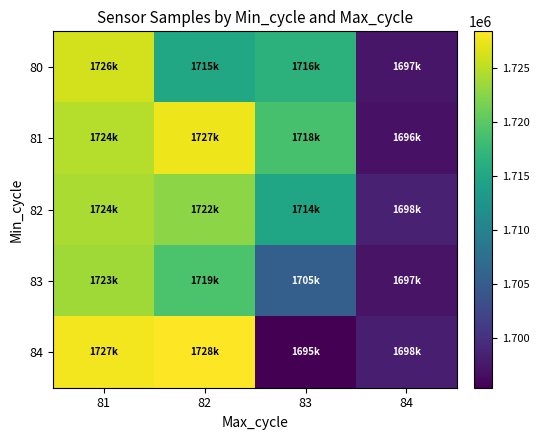

Which category has the lowest value across all series?

83